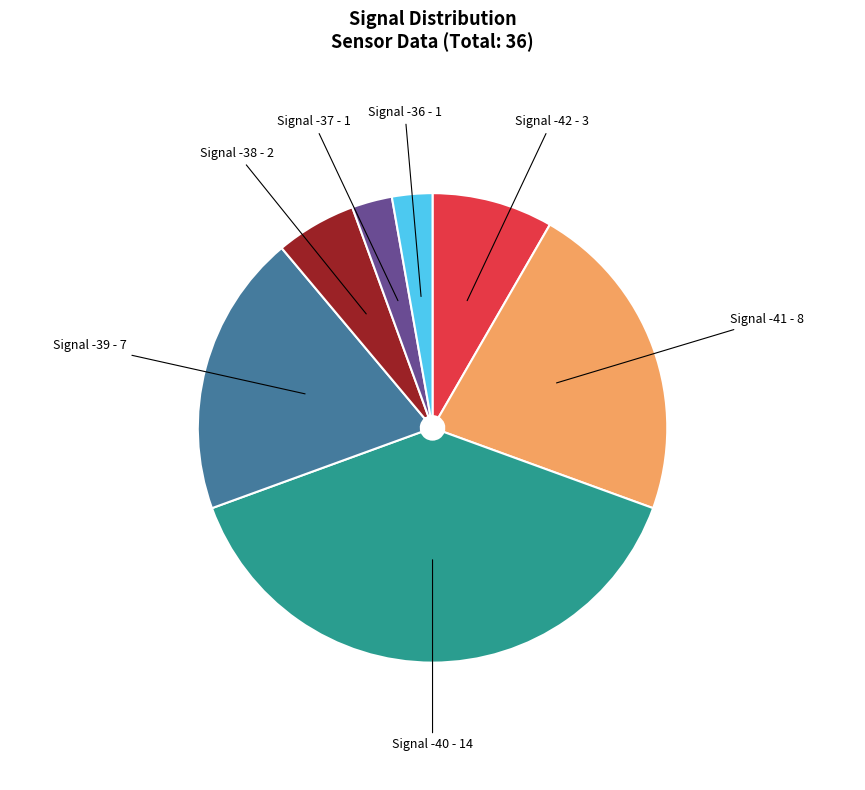

Is there a majority slice in this chart?

No